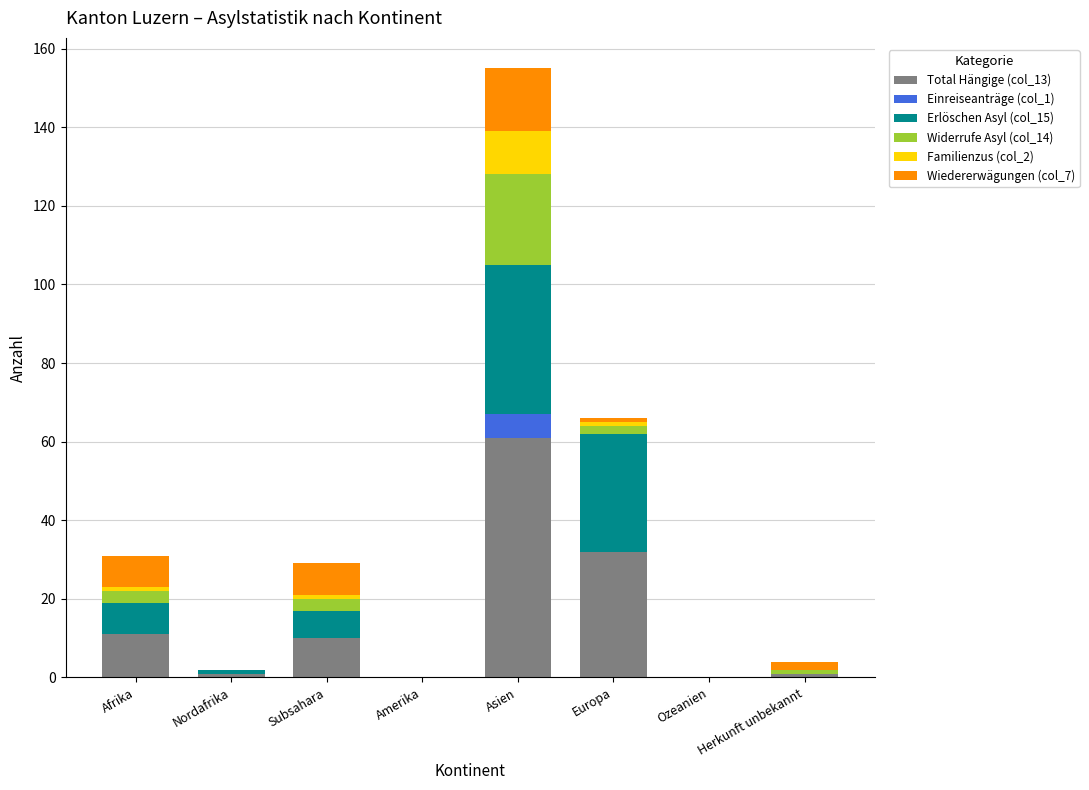

The Total Hängige (col_13) series shows -35 at Ozeanien. True or false?

False